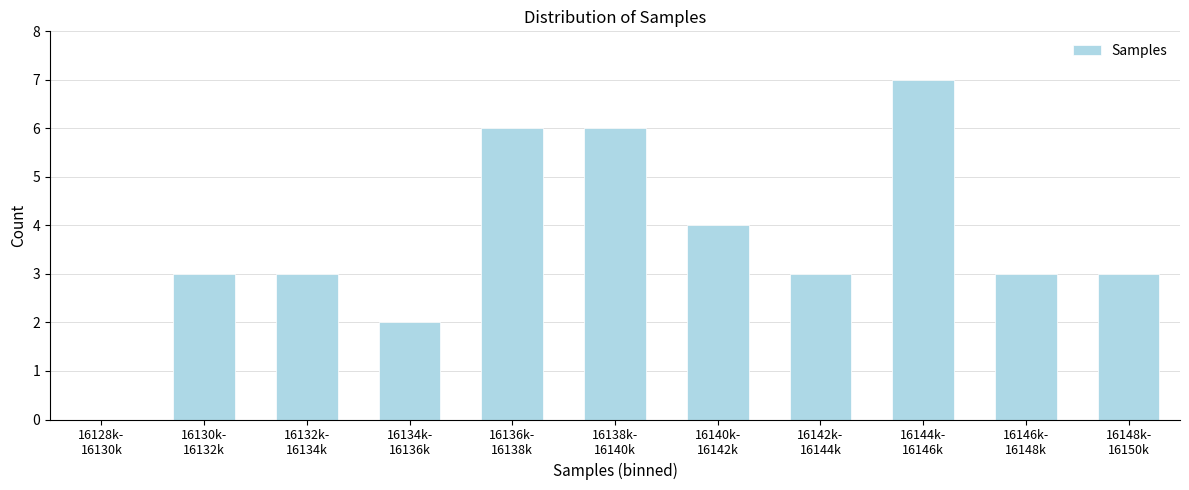

What is the sum of all values?

40